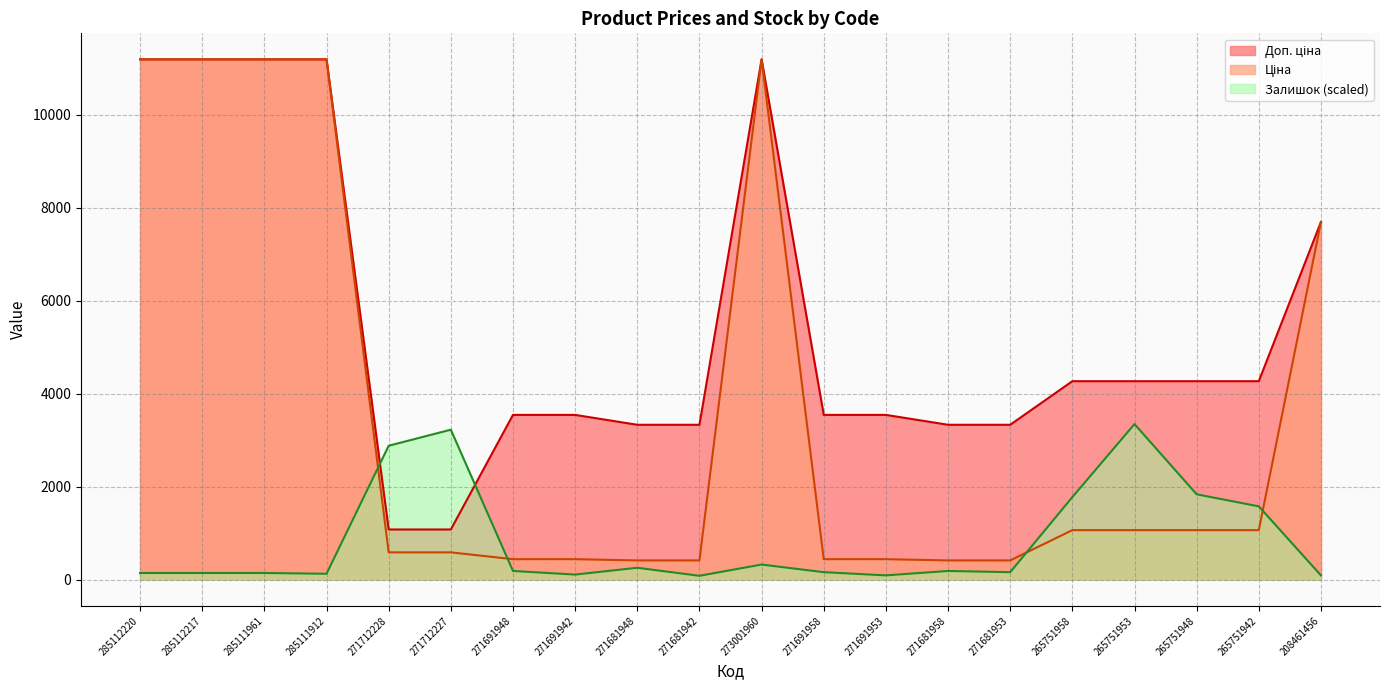

What is the sum of all Ціна values?

72521.9